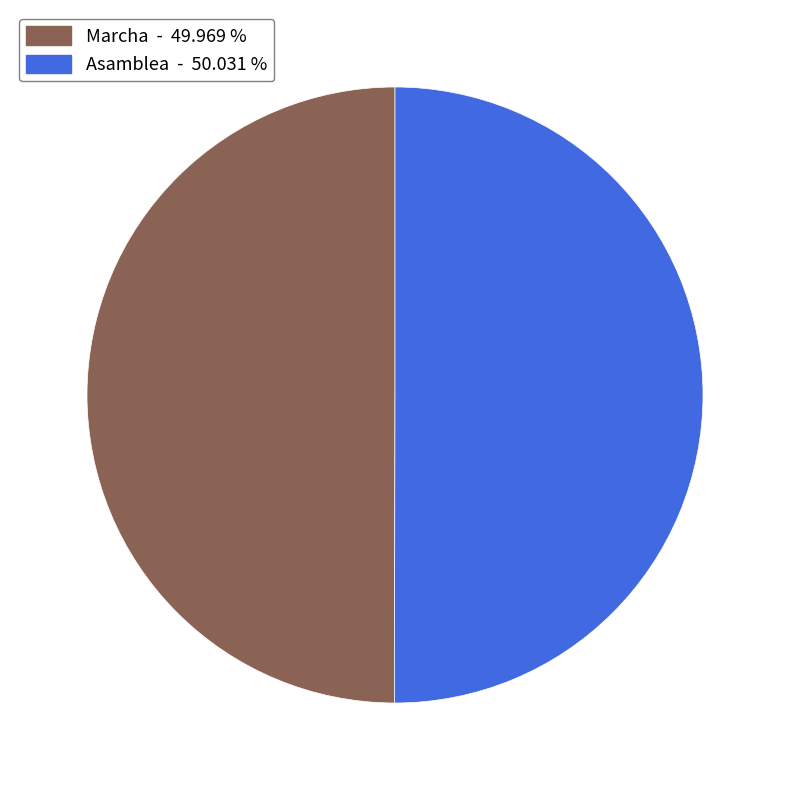

Do Marcha and Asamblea together represent more than half of the pie?

Yes